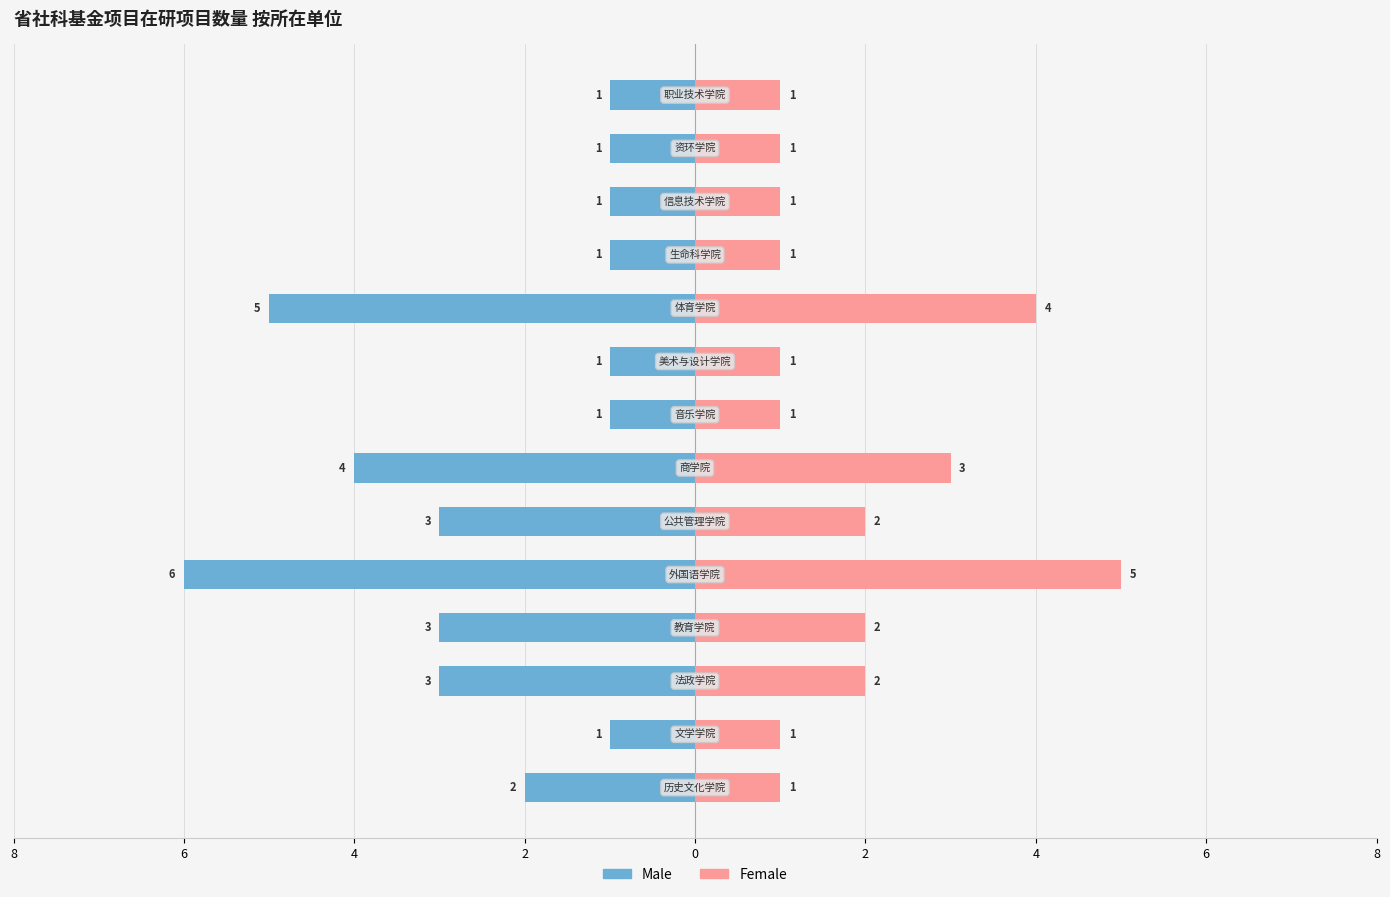

Is the value of Male at 12 greater than the value of Female at 6?

No